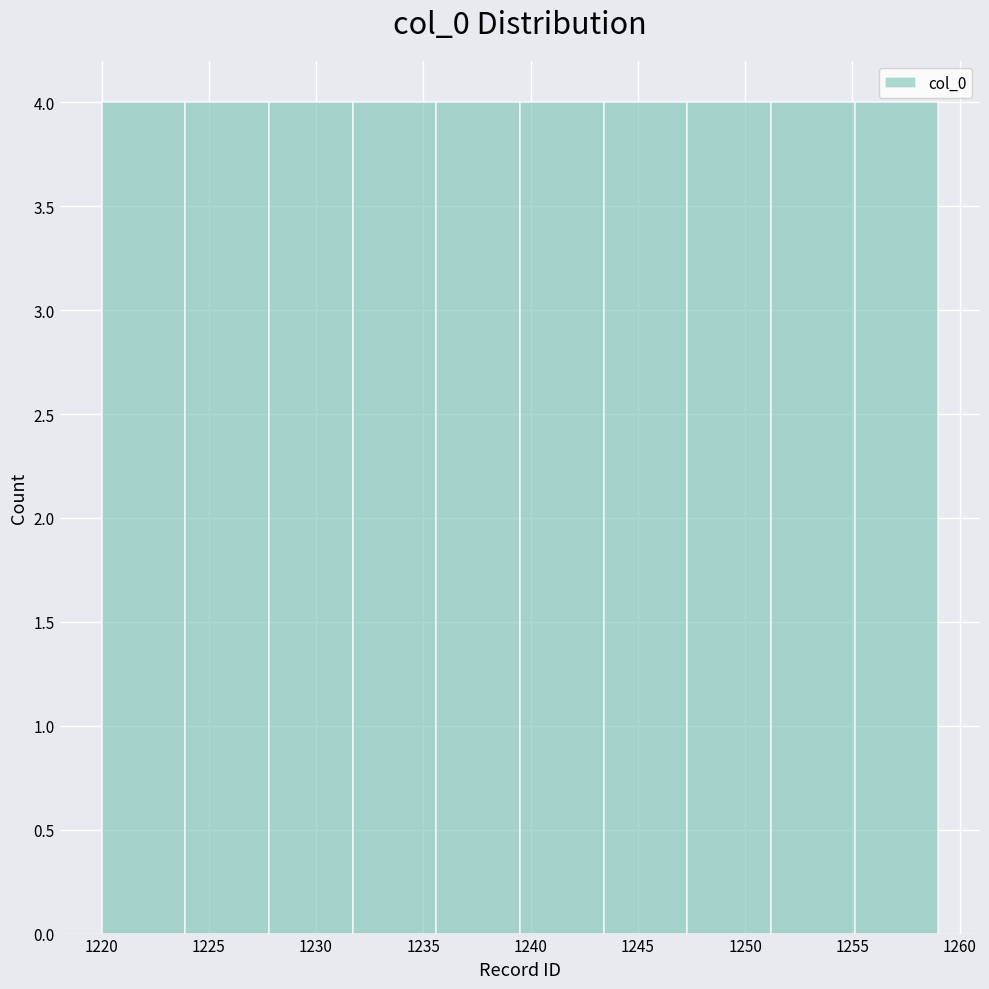

Reading left to right, transcribe this chart: for each bar, give the range it covers on the x-axis and its height. Neither the bar edges nor the heights are printed on the chart, so give them approximately, as read against the axes.

1220.0 to 1223.9: 4
1223.9 to 1227.8: 4
1227.8 to 1231.7: 4
1231.7 to 1235.6: 4
1235.6 to 1239.5: 4
1239.5 to 1243.4: 4
1243.4 to 1247.3: 4
1247.3 to 1251.2: 4
1251.2 to 1255.1: 4
1255.1 to 1259.0: 4